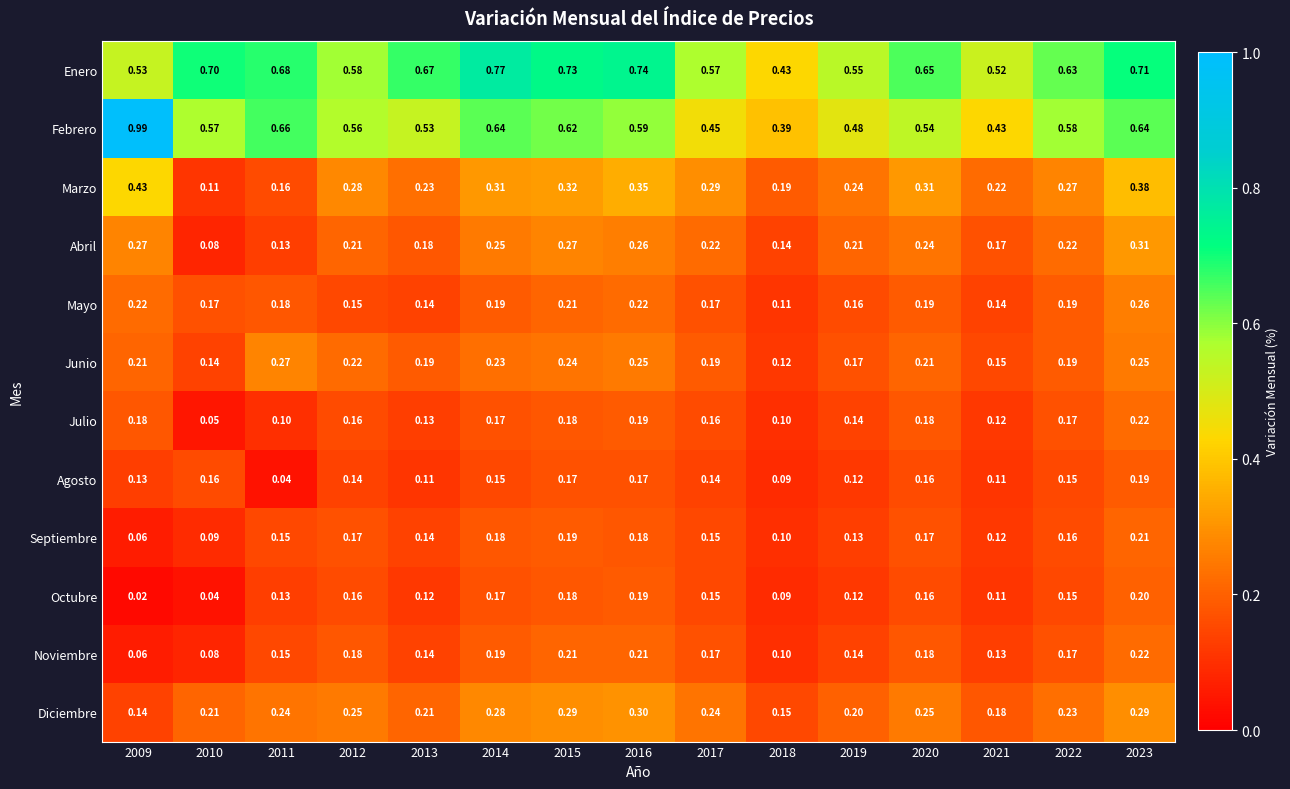

Which series has the largest total across all categories?

Enero